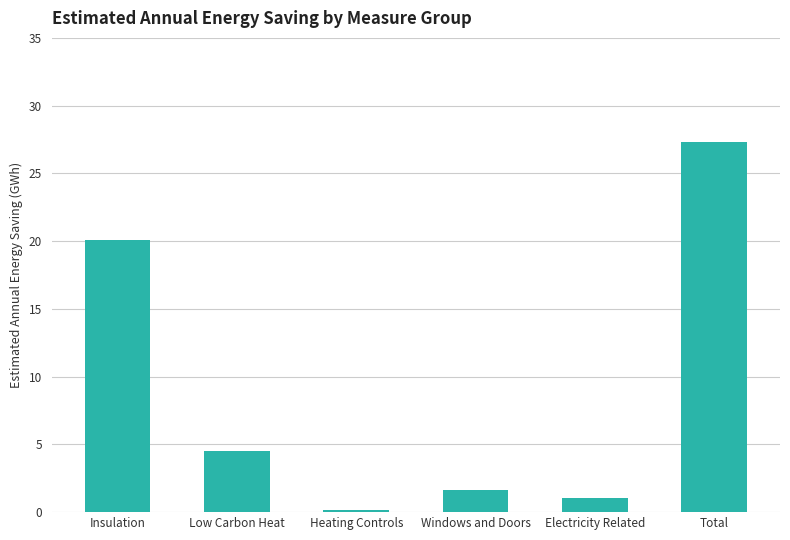

What is the sum of all values?

54.7